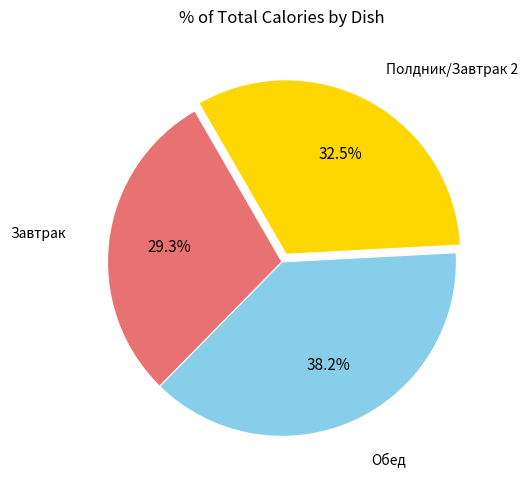

To the nearest percent, what is the average slice percentage?

33%